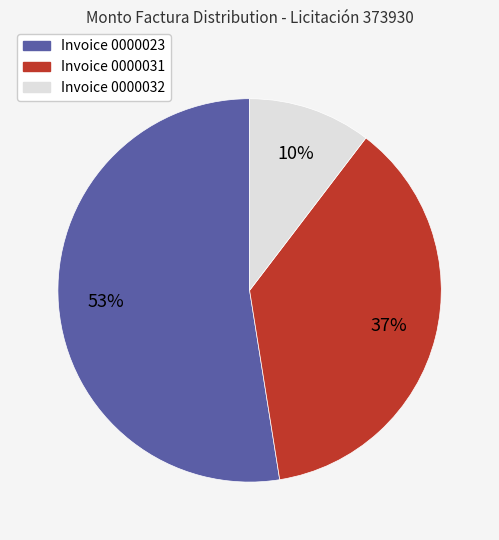

To the nearest percent, what is the average slice percentage?

33%